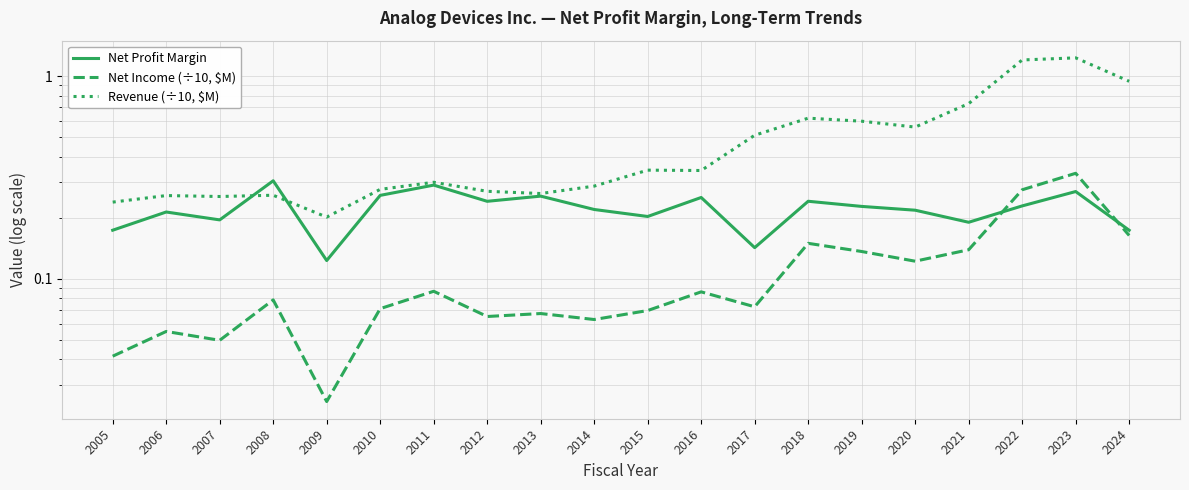

Rank the series at 2011 from highest to lowest value.

Revenue (÷10, $M), Net Profit Margin, Net Income (÷10, $M)